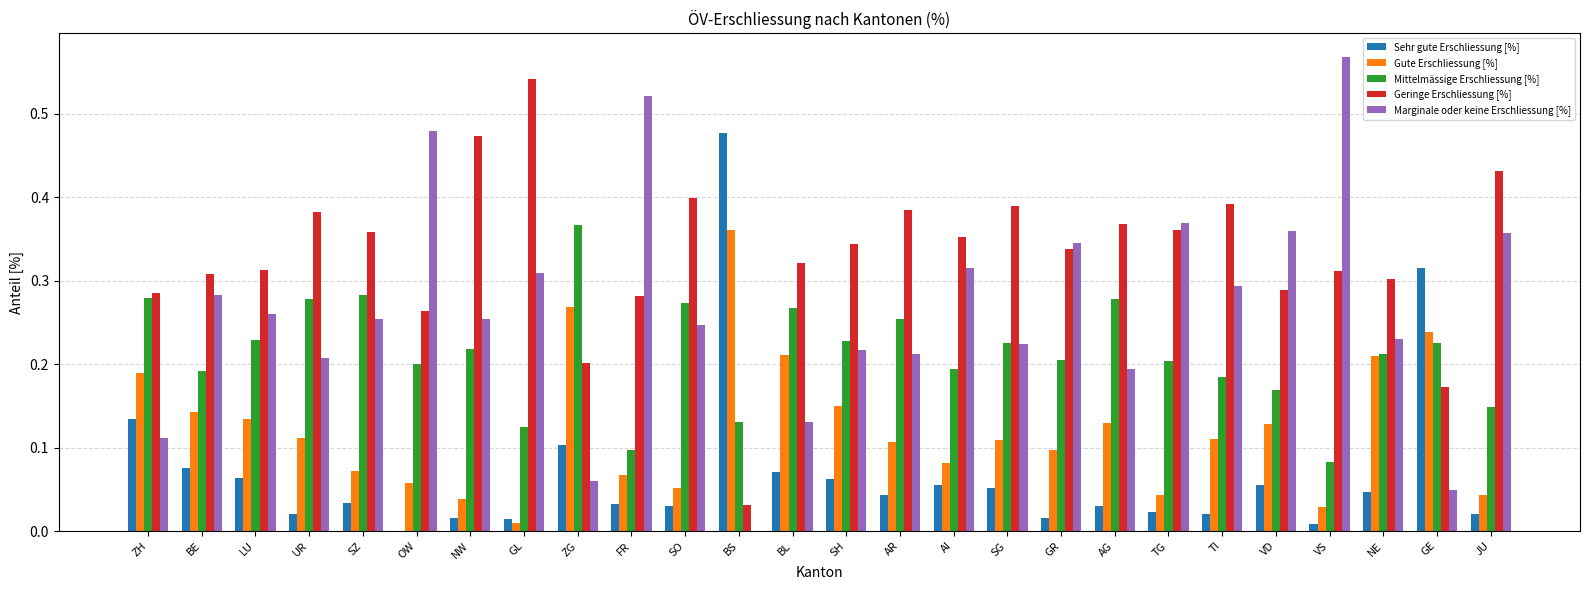

The Geringe Erschliessung [%] series shows 0.5 at AR. True or false?

False